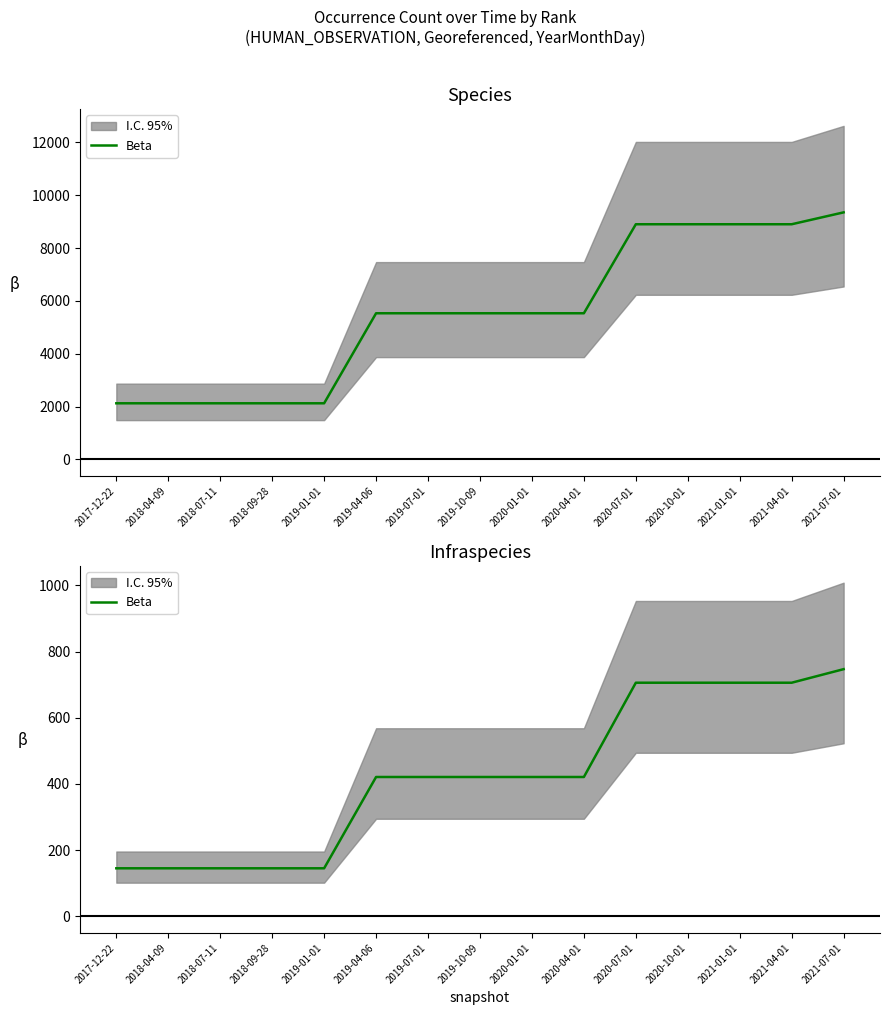

What is the difference between the second highest and second lowest values?

561